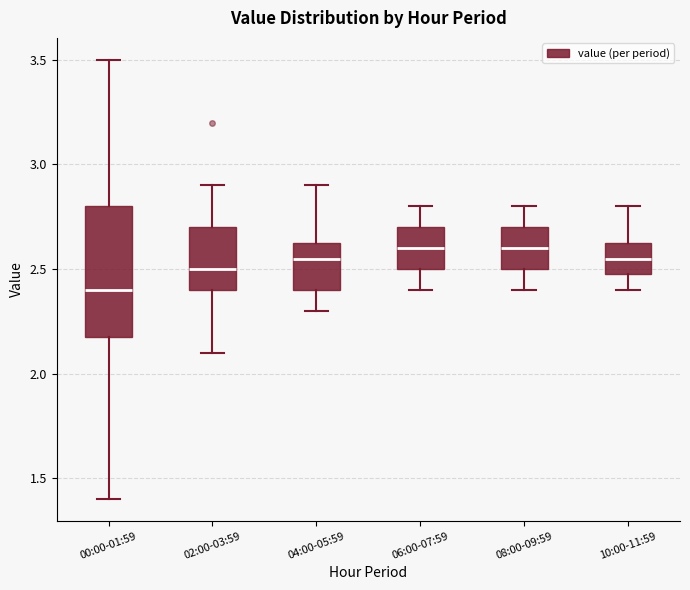

Reading left to right, transcribe this box plot: for each box, give where its median line is, the range the box spans, and where its two whiskers end, as read against the y-axis. The values are not printed on the chart, so give them approximately, as read against the axis.

00:00-01:59: median 2.40, box 2.20 to 2.80, whiskers 1.40 to 3.50
02:00-03:59: median 2.50, box 2.40 to 2.70, whiskers 2.10 to 2.90
04:00-05:59: median 2.55, box 2.40 to 2.65, whiskers 2.30 to 2.90
06:00-07:59: median 2.60, box 2.50 to 2.70, whiskers 2.40 to 2.80
08:00-09:59: median 2.60, box 2.50 to 2.70, whiskers 2.40 to 2.80
10:00-11:59: median 2.55, box 2.50 to 2.65, whiskers 2.40 to 2.80